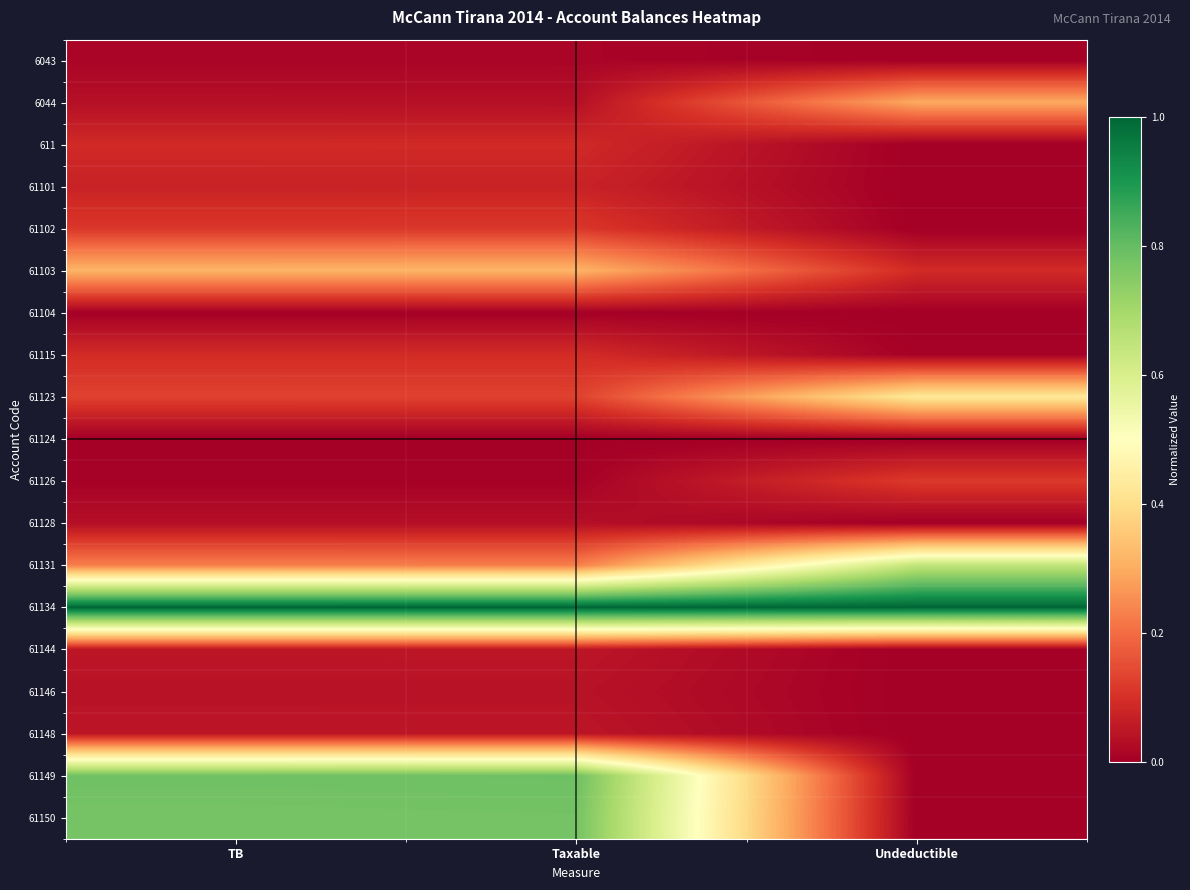

Reading right to left, extract all data points from this chart.

6043: Undeductible=0.0	Taxable=0.0	TB=0.0
6044: Undeductible=0.3	Taxable=0.0	TB=0.0
611: Undeductible=0.0	Taxable=0.1	TB=0.1
61101: Undeductible=0.0	Taxable=0.1	TB=0.1
61102: Undeductible=0.0	Taxable=0.1	TB=0.1
61103: Undeductible=0.1	Taxable=0.3	TB=0.3
61104: Undeductible=0.0	Taxable=0.0	TB=0.0
61115: Undeductible=0.0	Taxable=0.1	TB=0.1
61123: Undeductible=0.4	Taxable=0.1	TB=0.1
61124: Undeductible=0.0	Taxable=0.0	TB=0.0
61126: Undeductible=0.1	Taxable=0.0	TB=0.0
61128: Undeductible=0.0	Taxable=0.0	TB=0.0
61131: Undeductible=0.6	Taxable=0.2	TB=0.2
61134: Undeductible=1.0	Taxable=1.0	TB=1.0
61144: Undeductible=0.0	Taxable=0.0	TB=0.0
61146: Undeductible=0.0	Taxable=0.0	TB=0.0
61148: Undeductible=0.0	Taxable=0.0	TB=0.0
61149: Undeductible=0.0	Taxable=0.8	TB=0.8
61150: Undeductible=0.0	Taxable=0.8	TB=0.8